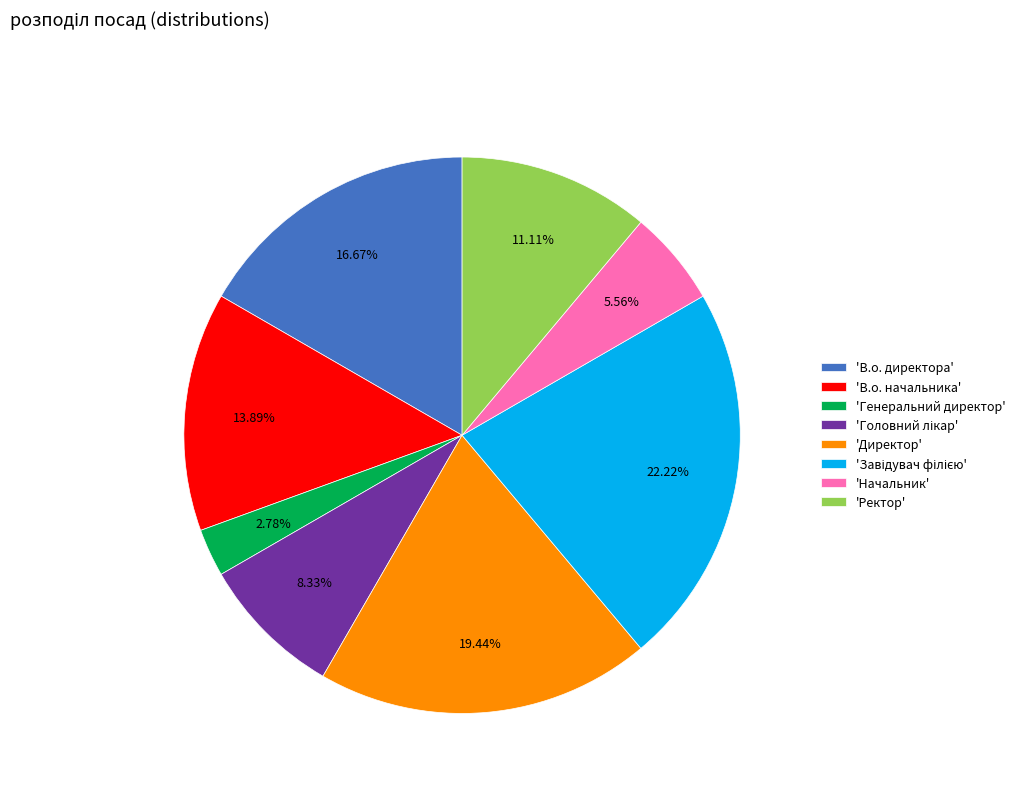

Is there a majority slice in this chart?

No